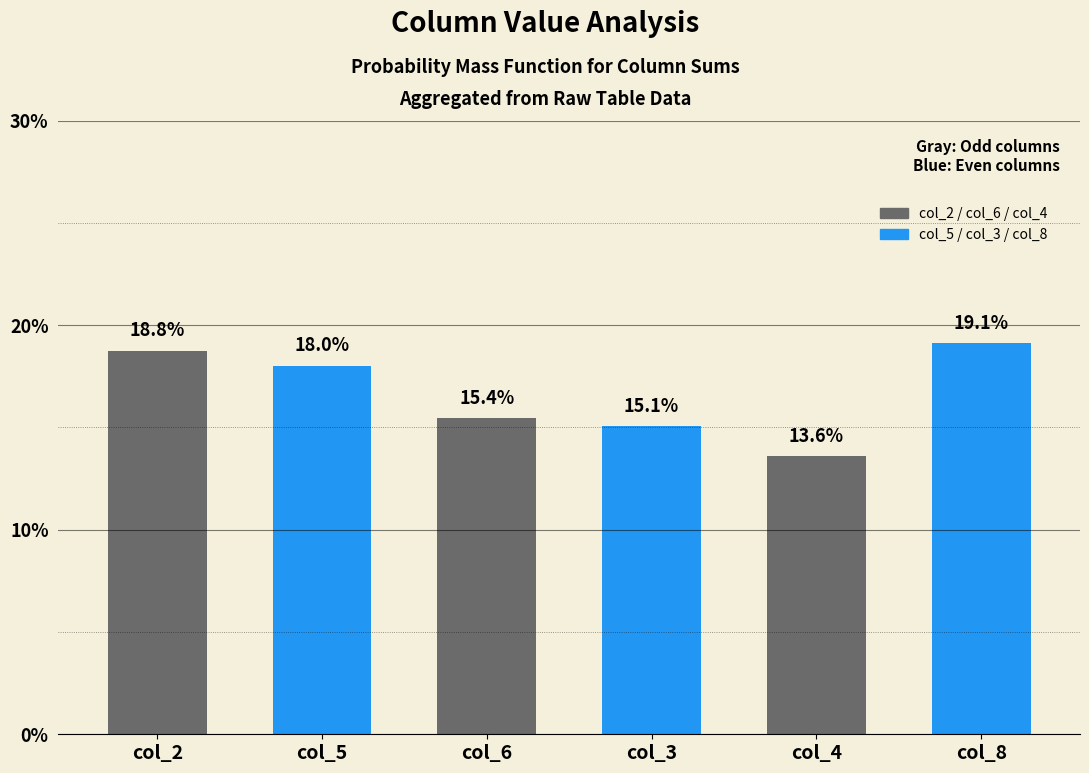

List the labels in order of value, smallest first.

col_4, col_3, col_6, col_5, col_2, col_8